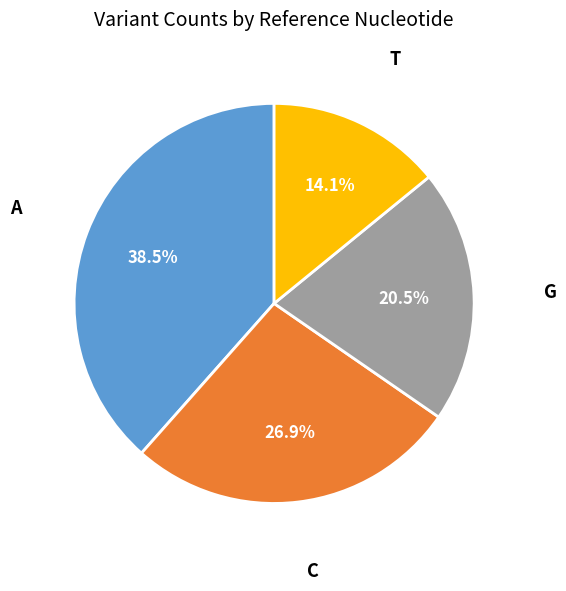

Does any single category account for the majority?

No